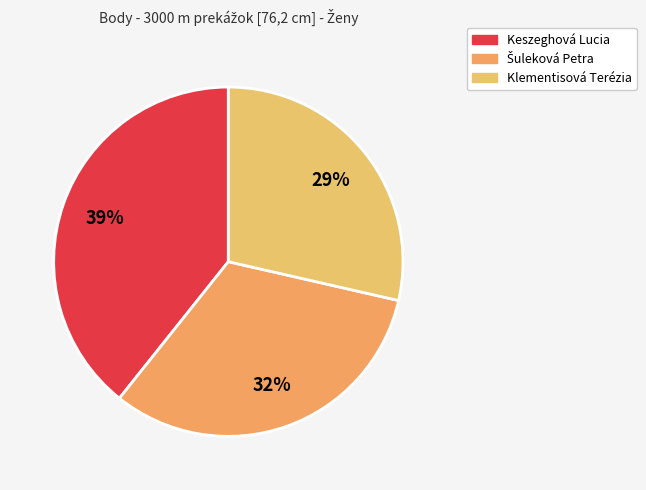

To the nearest percent, what percentage of the pie is Keszeghová Lucia?

39%